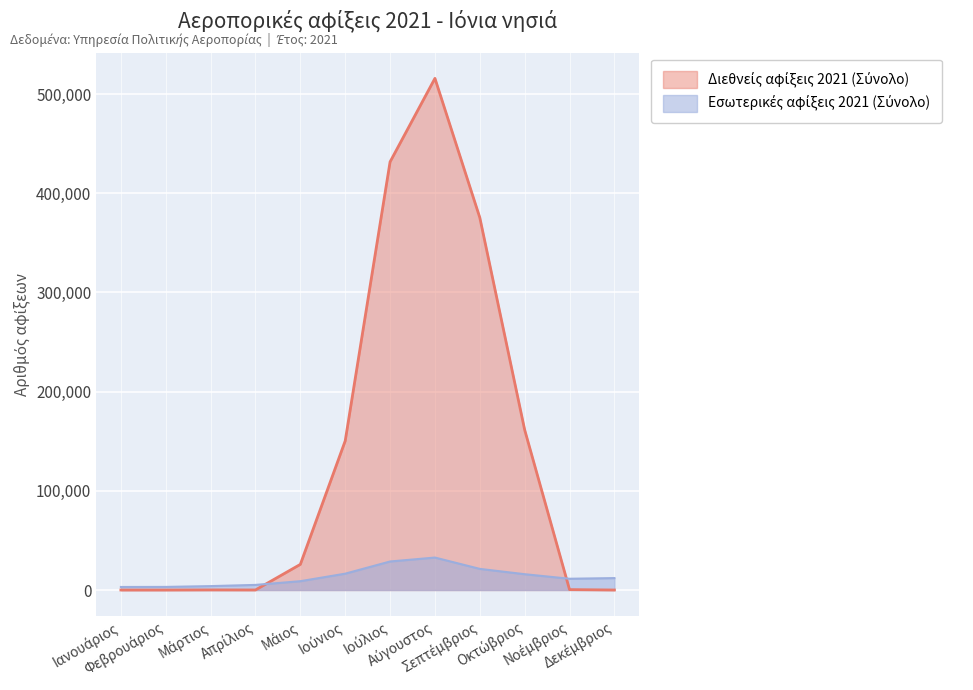

At which category is the sum across all series the highest?

Αύγουστος